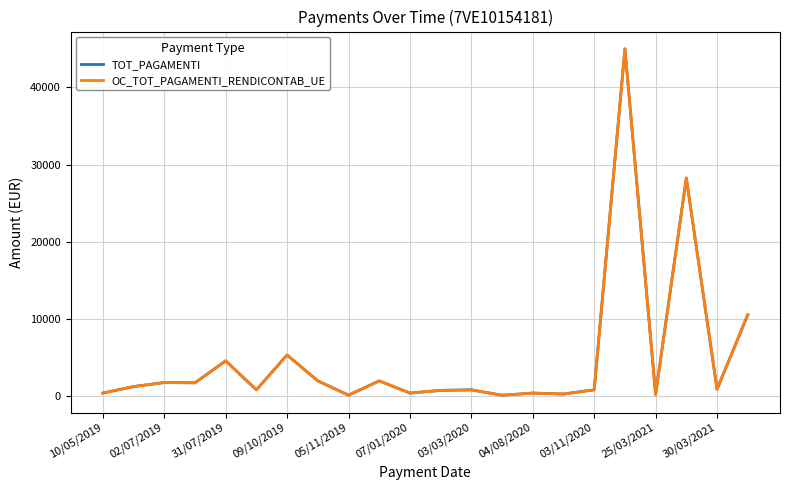

What is the greatest value displayed?

44990.0